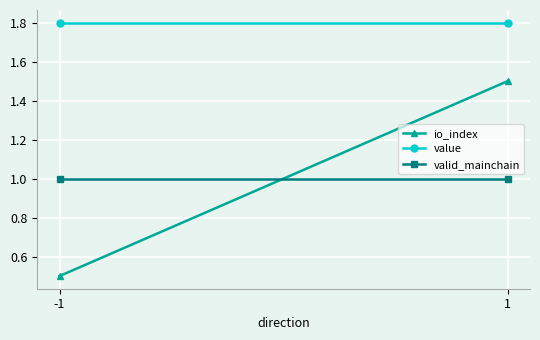

Is it true that value equals 0.8 at 1?

False